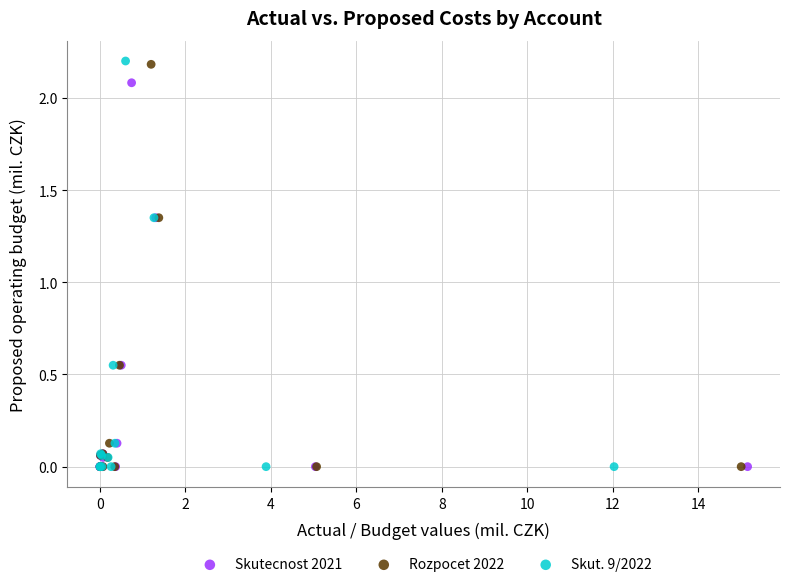

Which series has the widest spread of Y values?

Skut. 9/2022